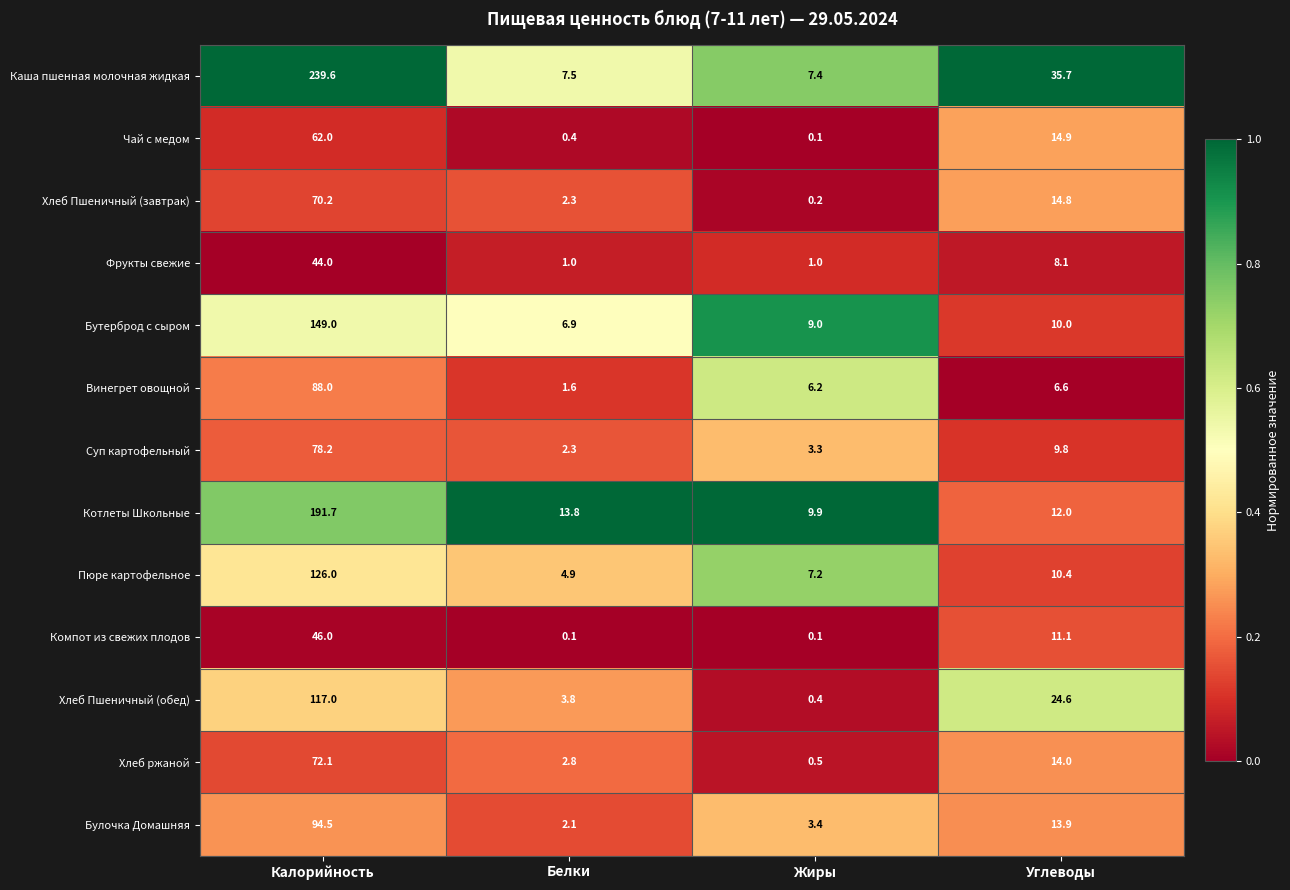

The value of Хлеб Пшеничный (завтрак) at Калорийность is 119.3. True or false?

False